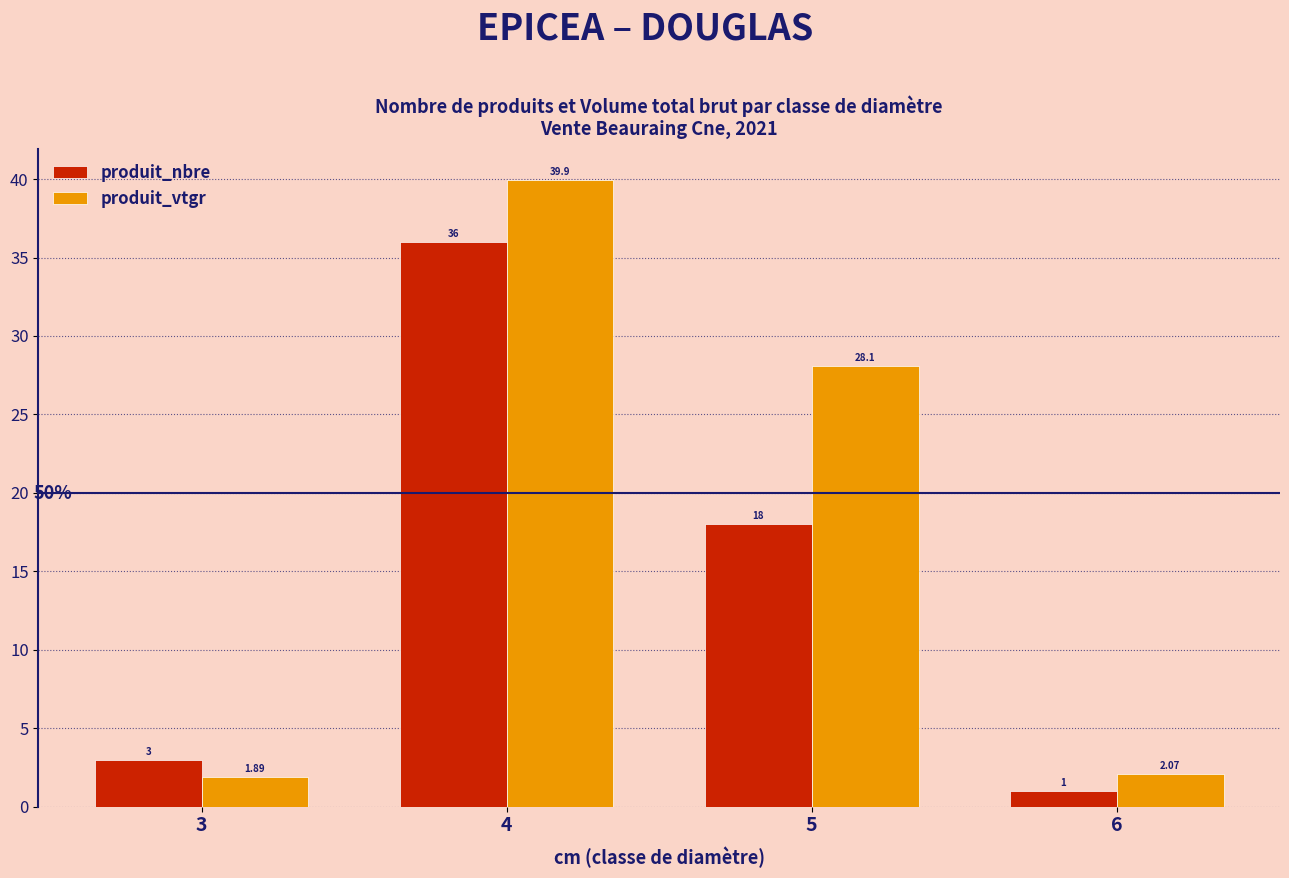

Which category has the lowest value in the produit_vtgr series?

3